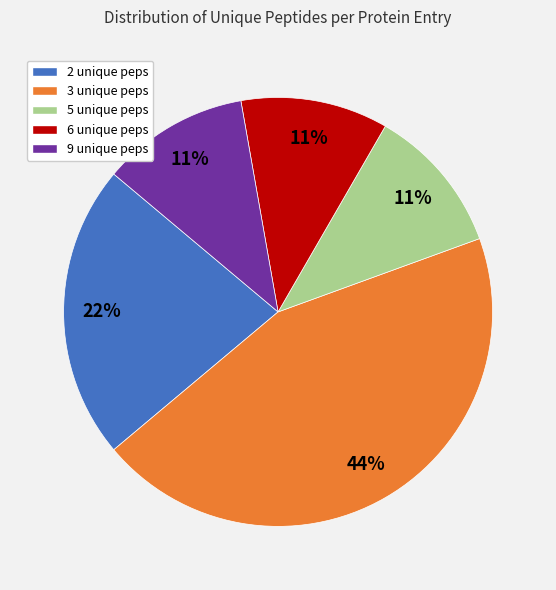

Which slice is the largest?

3 unique peps